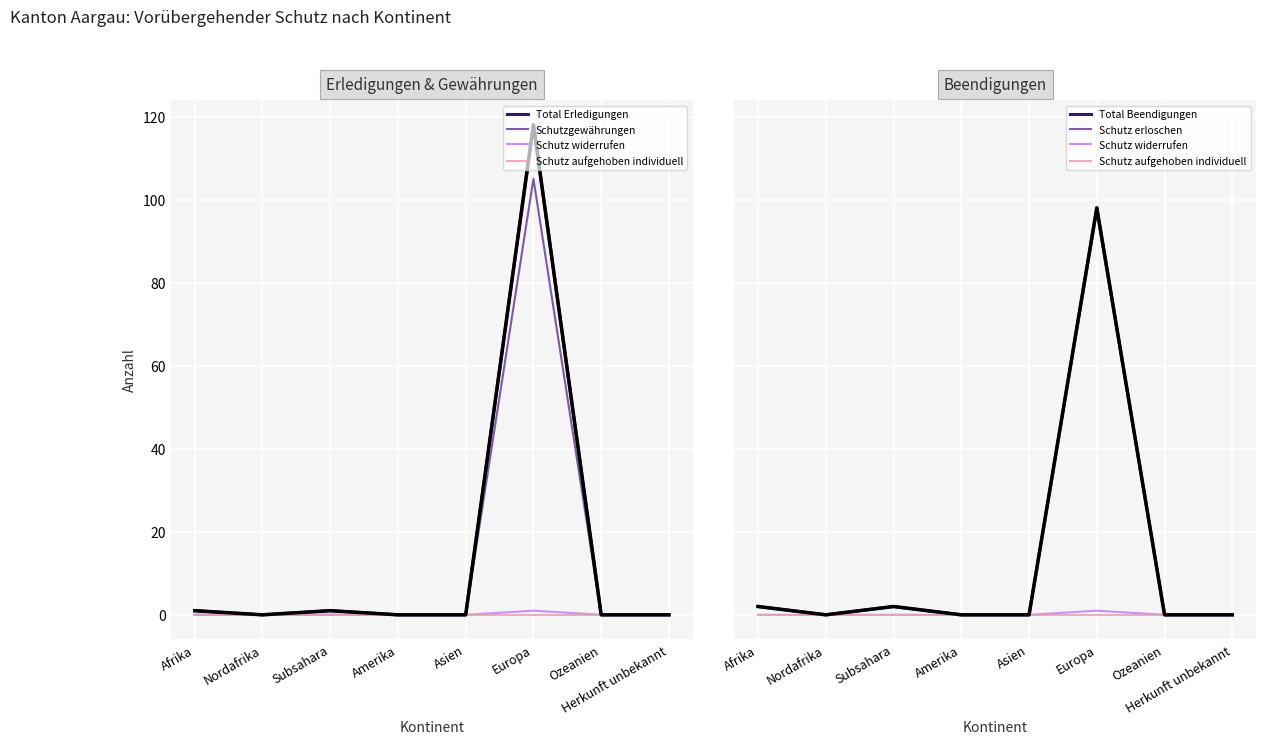

The value of Schutz widerrufen at Nordafrika is 0. True or false?

True